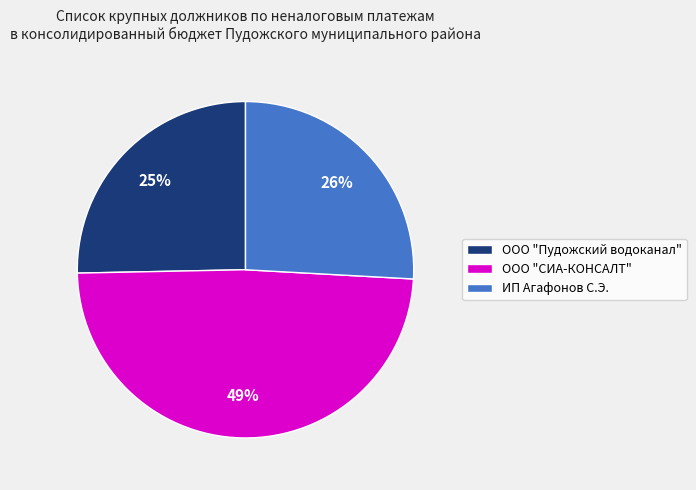

True or false: ООО "Пудожский водоканал" accounts for 17% of the total.

False